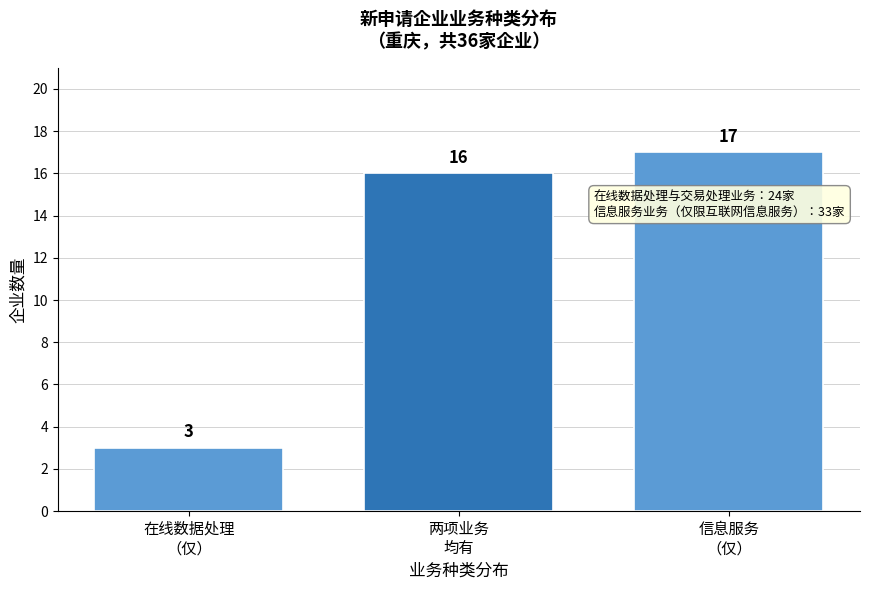

Reading left to right, what are all the values shown in this chart?

3	16	17